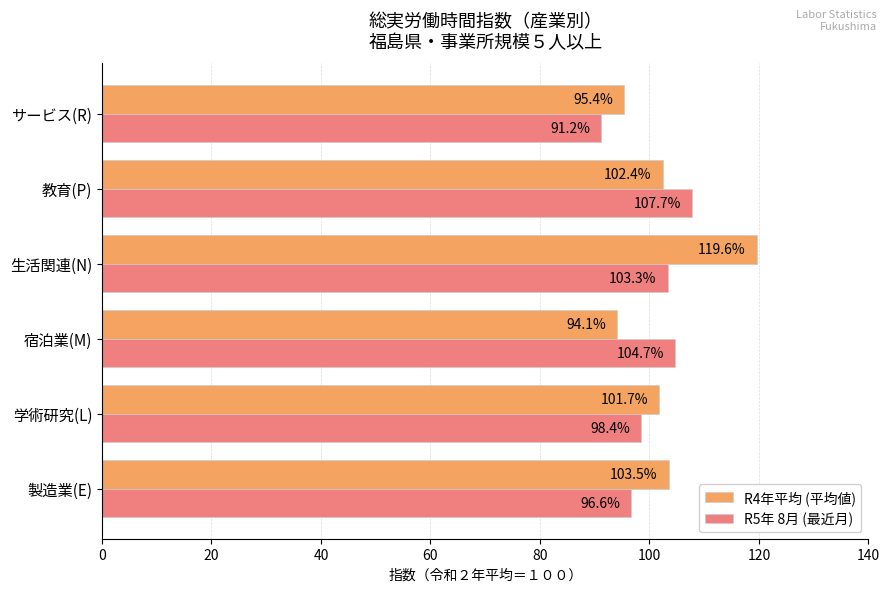

How many data points in R5年 8月 (最近月) are less than 103?

3